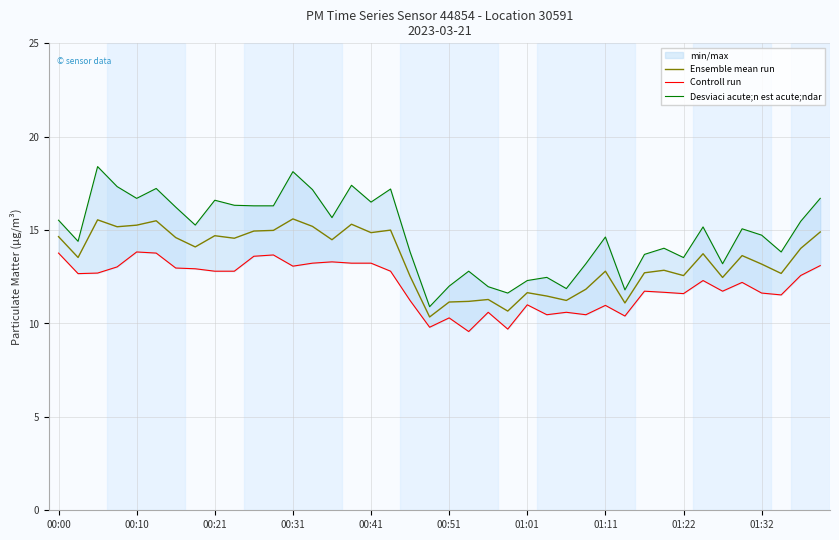

What are all the series names shown in the legend?

Ensemble mean run, Controll run, Desviaci acute;n est acute;ndar